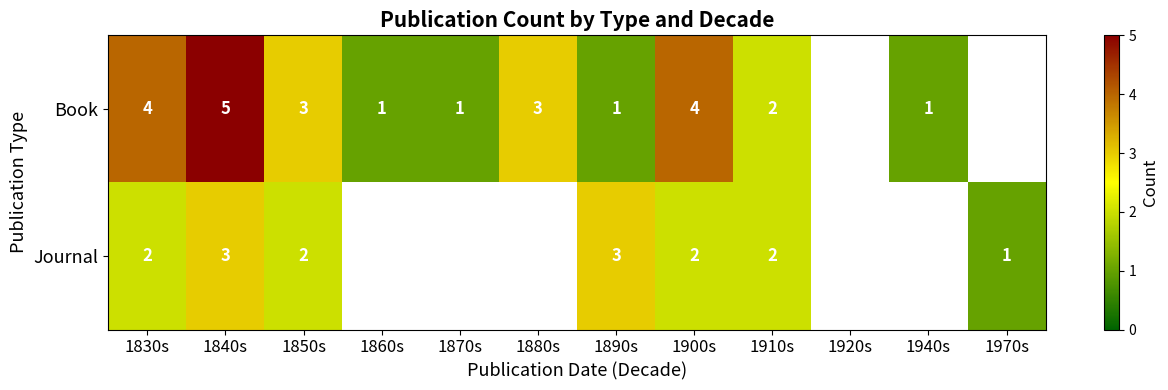

What is the greatest value displayed?

5.0